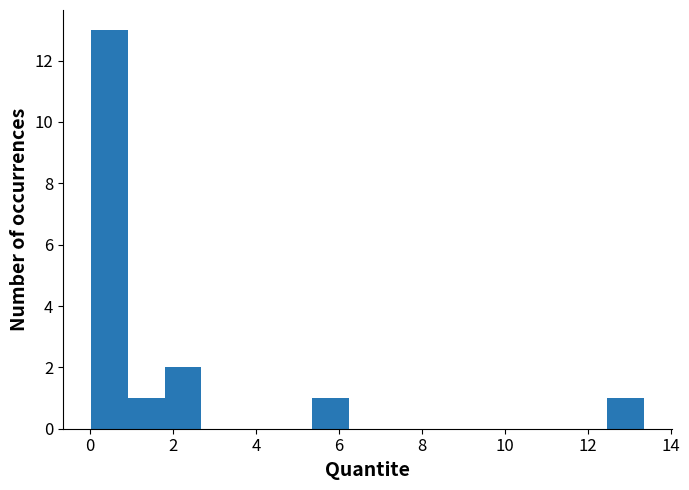

Reading left to right, list every bar in this chart as the range it spans on the x-axis followed by its height. Neither the bar edges nor the heights are printed on the chart, so give them approximately, as read against the axes.

0.0 to 1.0: 13
1.0 to 1.8: 1
1.8 to 2.6: 2
2.6 to 3.6: 0
3.6 to 4.4: 0
4.4 to 5.4: 0
5.4 to 6.2: 1
6.2 to 7.2: 0
7.2 to 8.0: 0
8.0 to 9.0: 0
9.0 to 9.8: 0
9.8 to 10.6: 0
10.6 to 11.6: 0
11.6 to 12.4: 0
12.4 to 13.4: 1